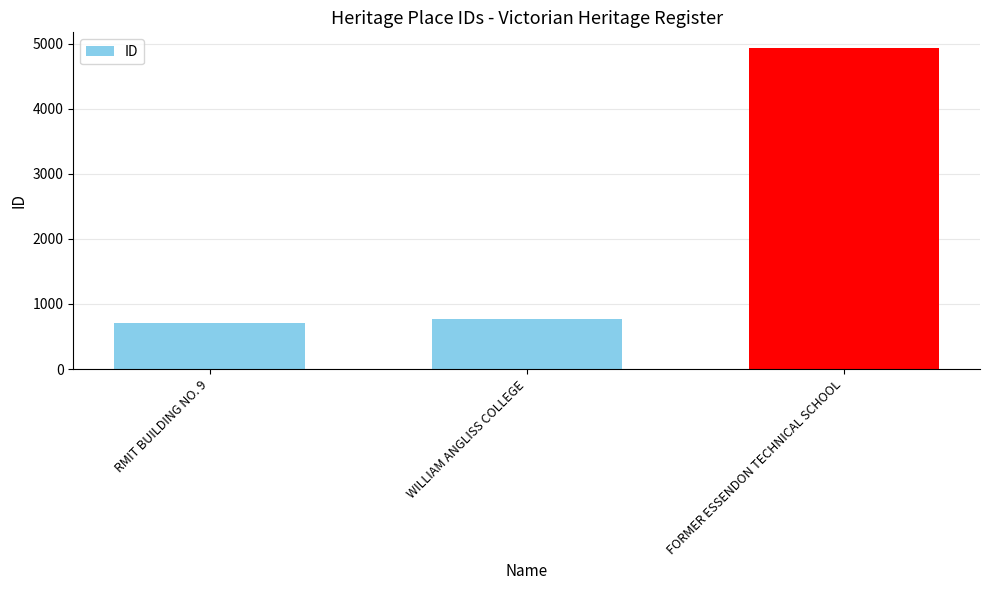

What is the ratio of the value at RMIT BUILDING NO. 9 to the value at FORMER ESSENDON TECHNICAL SCHOOL?

0.1